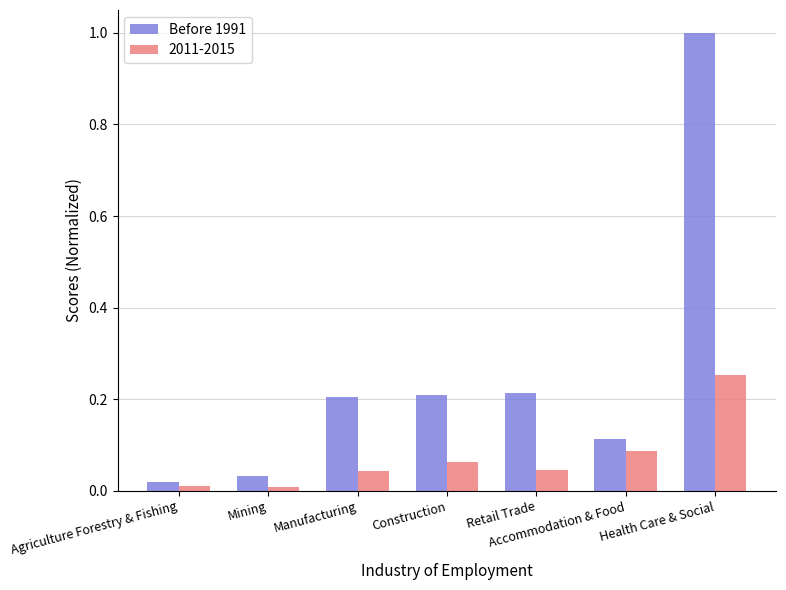

What is the sum of all 2011-2015 values?

0.5